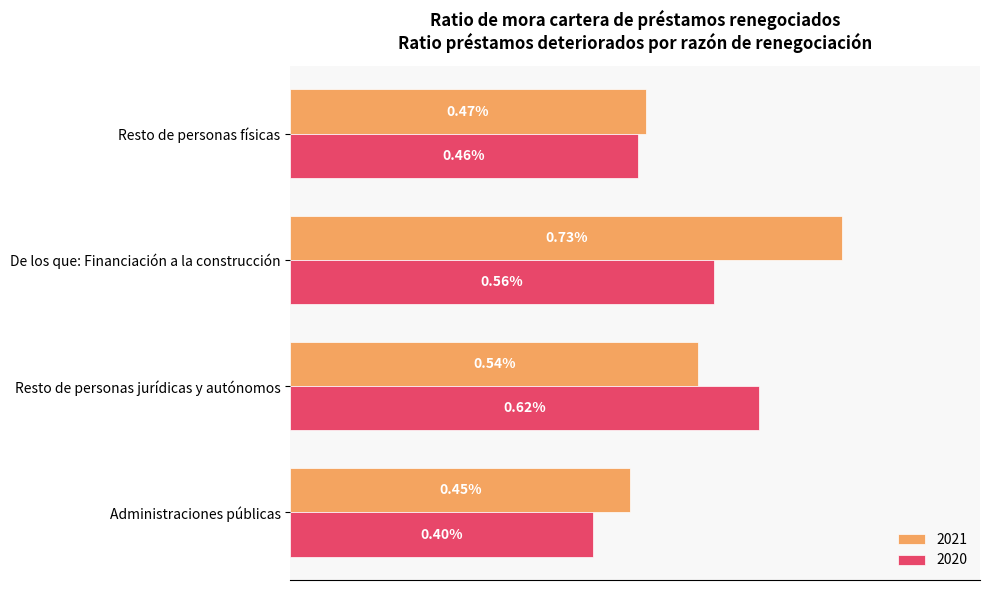

Which label corresponds to the smallest value in the chart?

Administraciones públicas